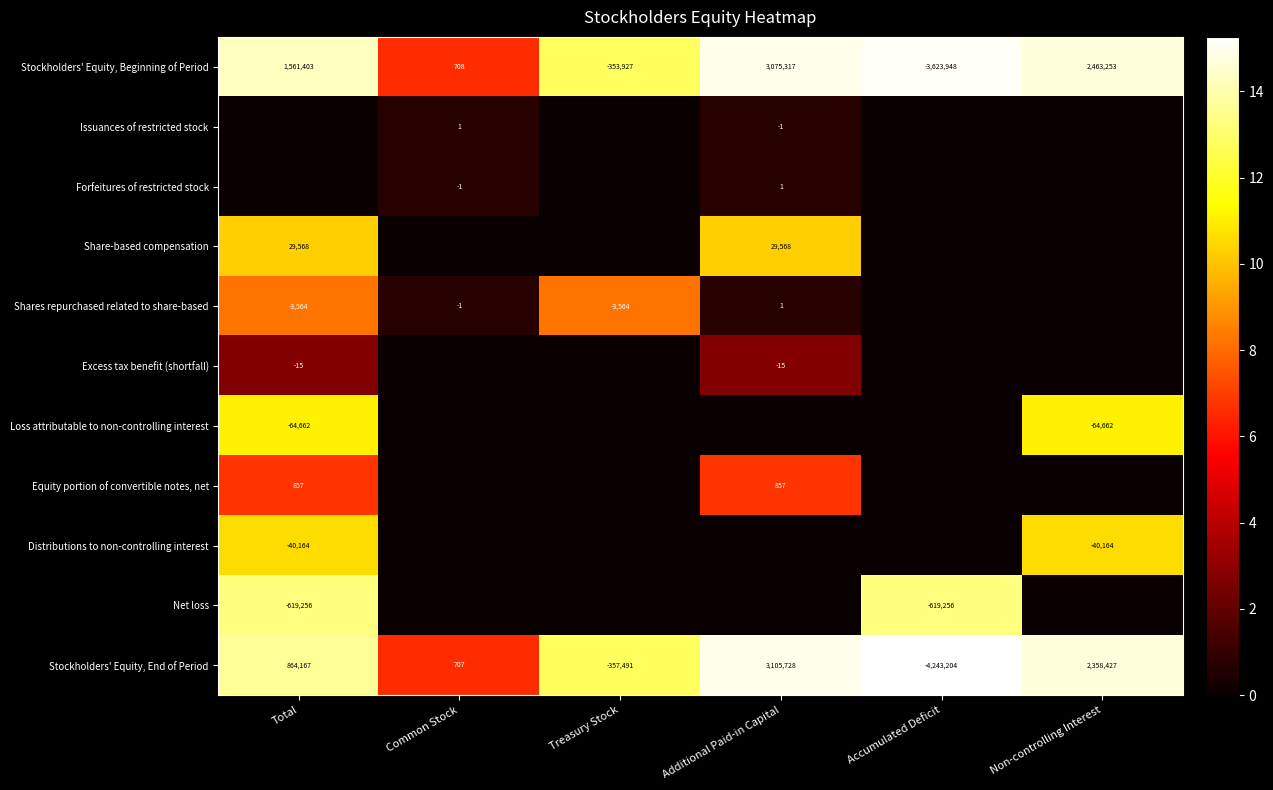

Which has a higher value, Total or Non-controlling Interest?

Non-controlling Interest